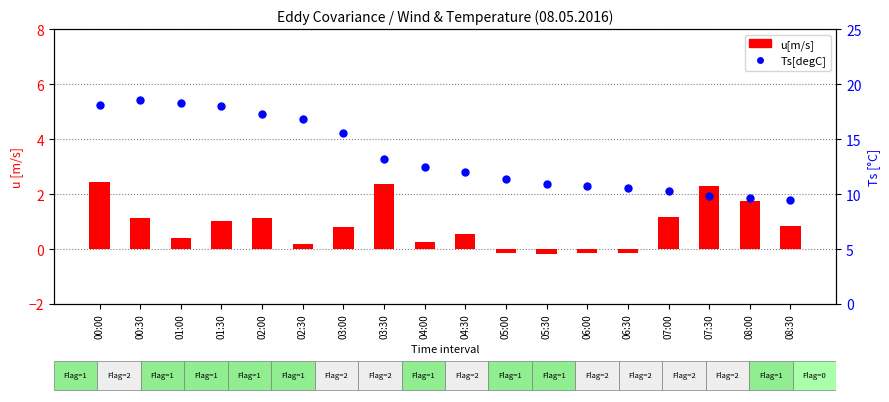

Is the value of u[m/s] at 03:30 greater than the value of Ts[degC] at 08:30?

No